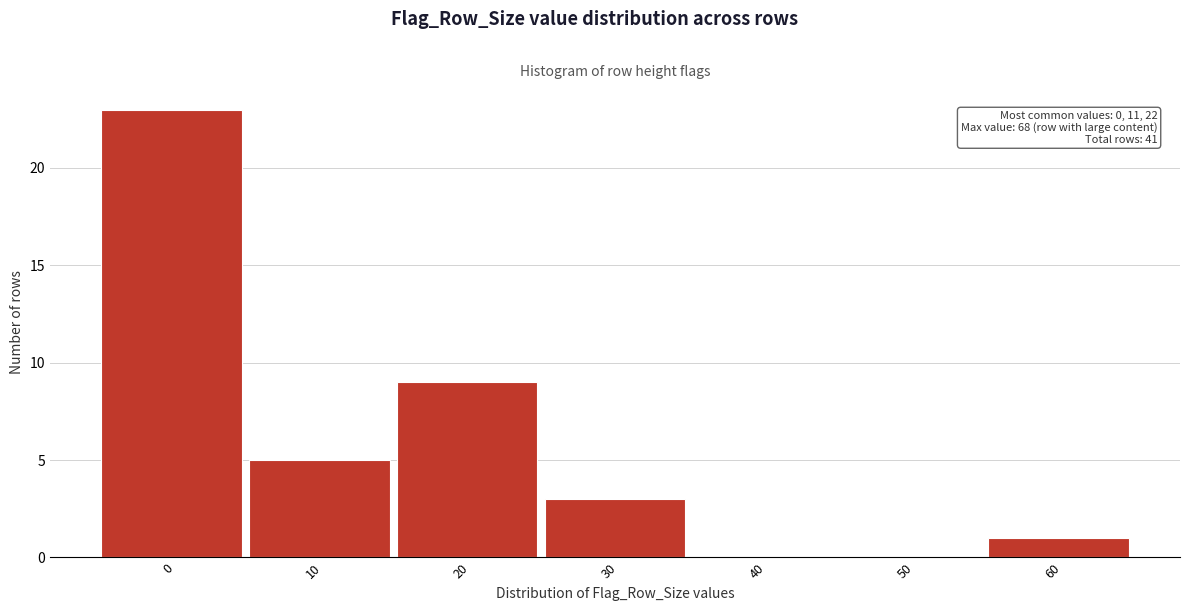

Reading right to left, extract all data points from this chart.

60=1	50=0	40=0	30=3	20=9	10=5	0=23